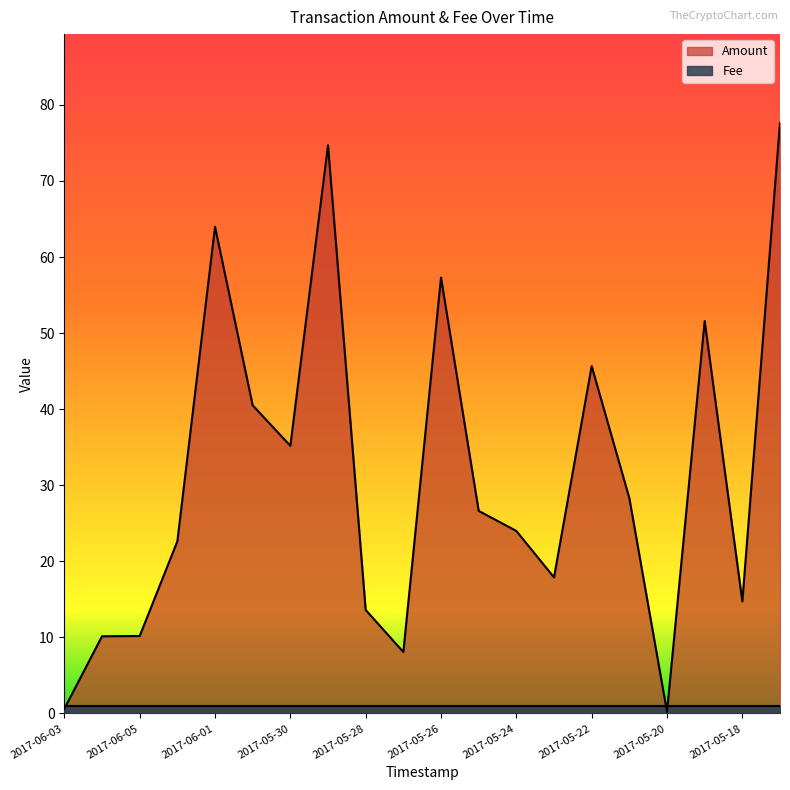

Is it true that the value at 2017-05-24 is 10.3?

False